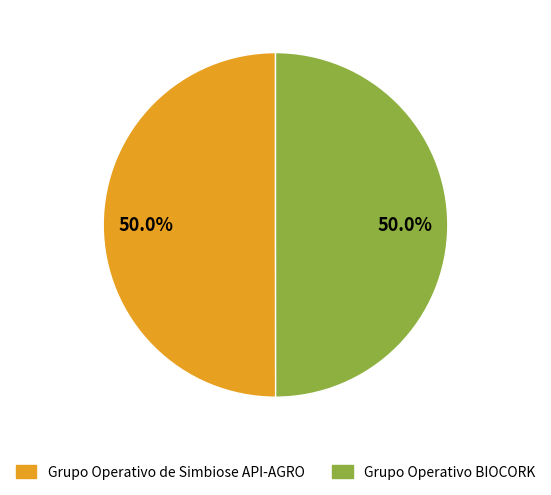

What is the ratio of the value at Grupo Operativo BIOCORK to the value at Grupo Operativo de Simbiose API-AGRO?

1.0